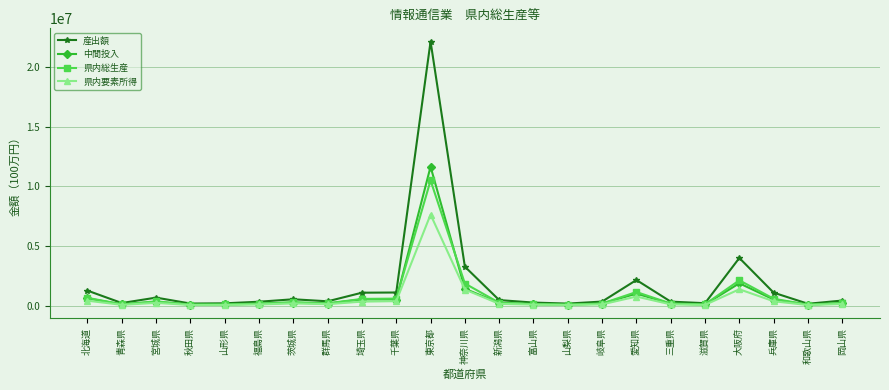

Which series has the widest spread of values?

産出額